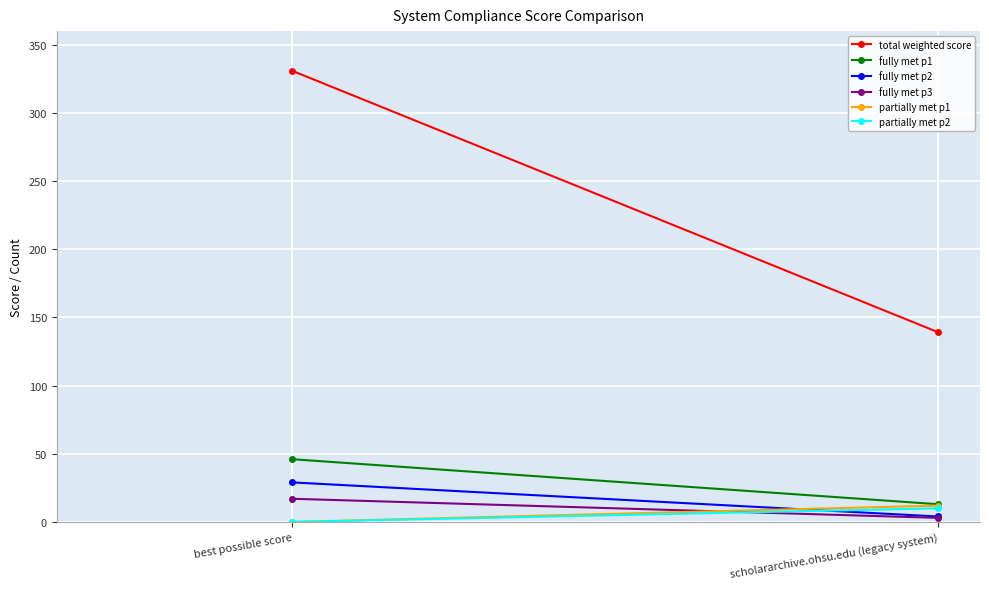

At best possible score, list the series in order from largest to smallest.

total weighted score, fully met p1, fully met p2, fully met p3, partially met p1, partially met p2